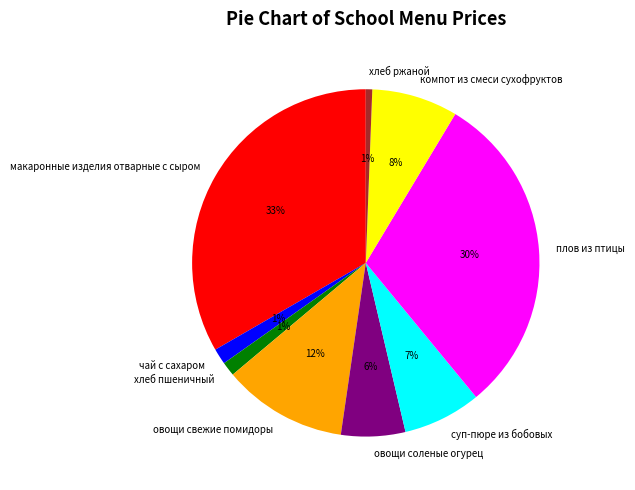

How many slices are in this pie chart?

9